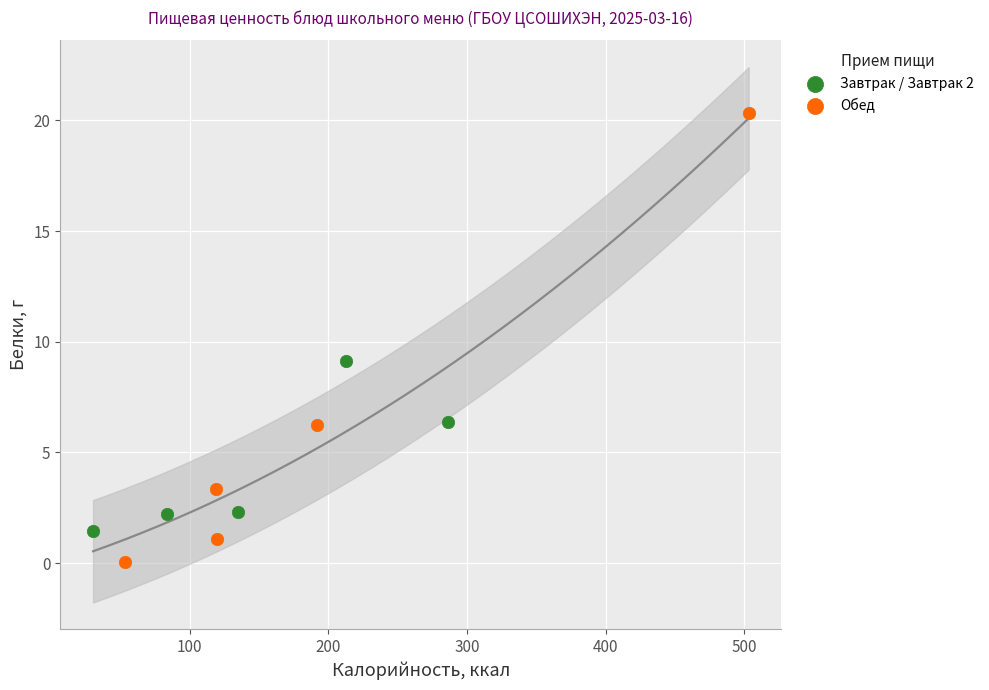

Which series has the widest spread of Y values?

Обед